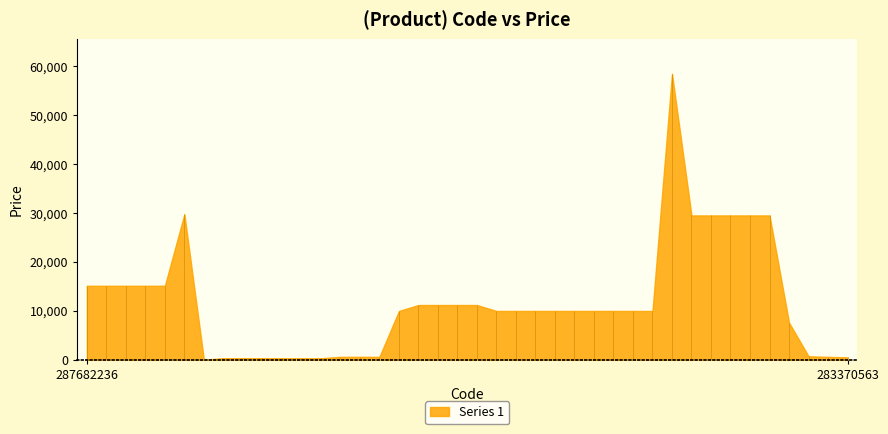

Reading right to left, what are all the values shown in this chart?

495.0	591.6	724.5	7596.5	29491.5	29491.5	29491.5	29491.5	29491.5	58426.5	9975.0	9975.0	9975.0	9975.0	9975.0	9975.0	9975.0	9975.0	9975.0	11188.2	11188.2	11188.2	11188.2	9975.0	603.7	603.7	603.7	310.3	310.3	310.3	324.8	324.8	324.8	32.0	29747.2	15120.0	15120.0	15120.0	15120.0	15120.0